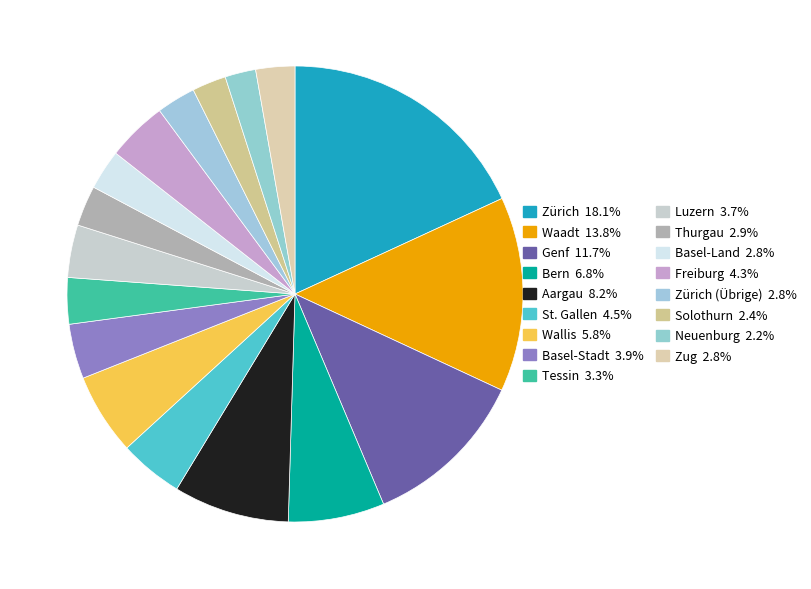

Which category has the biggest portion of the pie?

Zürich